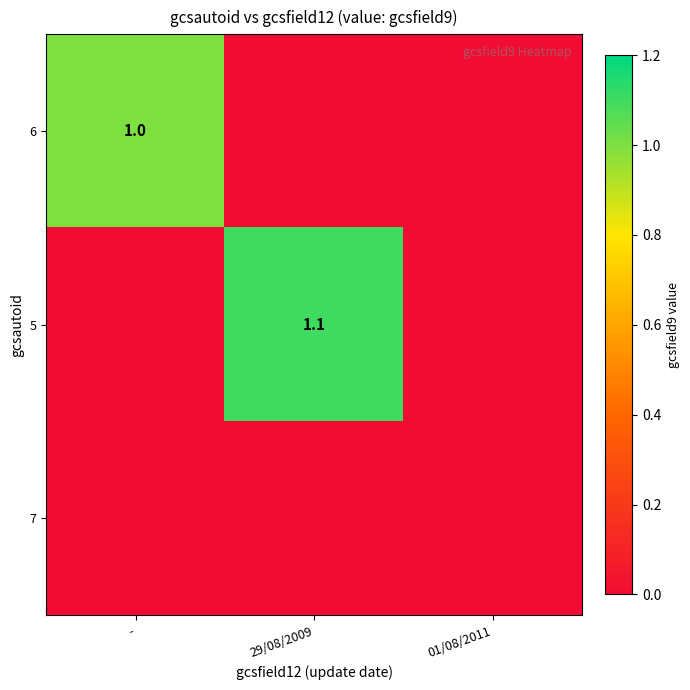

How many data points does each series have?

3